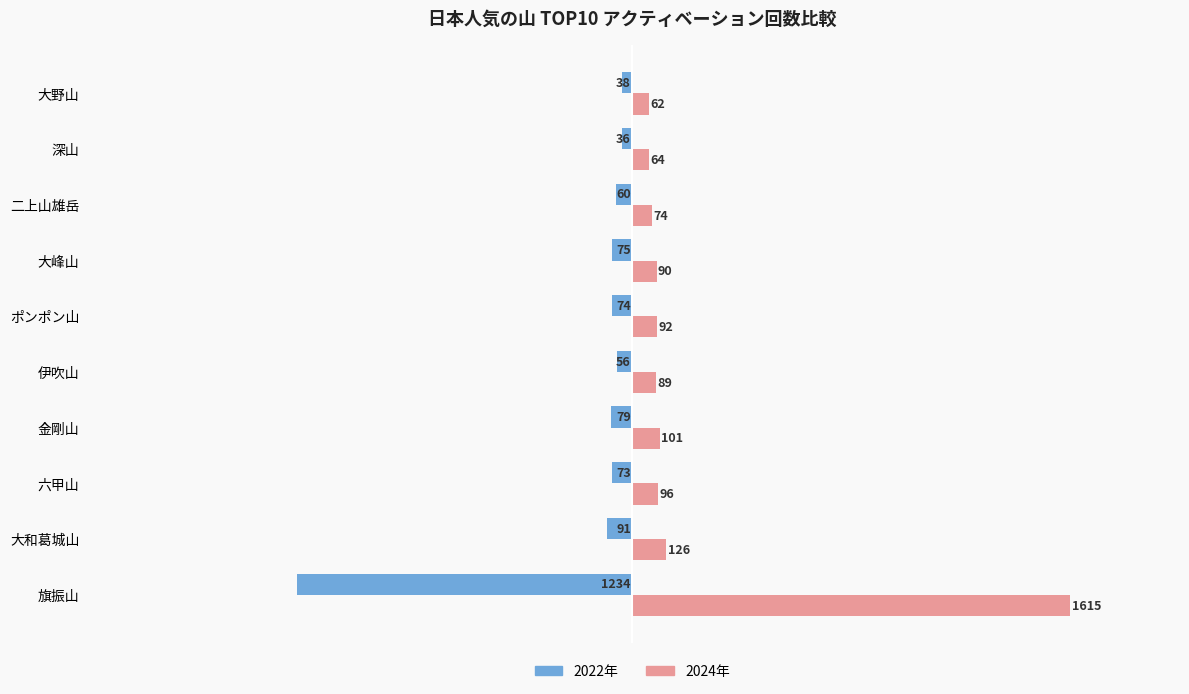

What is the approximate value of 2022年 at 六甲山, to the nearest 100?

-100